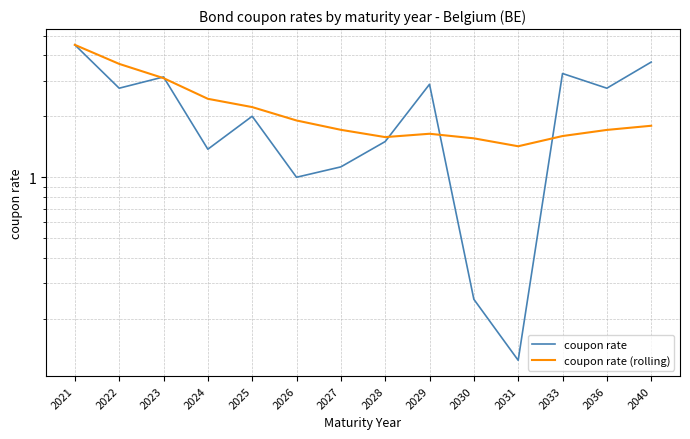

Reading left to right, extract all data points from this chart.

coupon rate: 2021=4.5	2022=2.8	2023=3.1	2024=1.4	2025=2.0	2026=1.0	2027=1.1	2028=1.5	2029=2.9	2030=0.2	2031=0.1	2033=3.2	2036=2.8	2040=3.7
coupon rate (rolling): 2021=4.5	2022=3.6	2023=3.1	2024=2.4	2025=2.2	2026=1.9	2027=1.7	2028=1.6	2029=1.6	2030=1.6	2031=1.4	2033=1.6	2036=1.7	2040=1.8